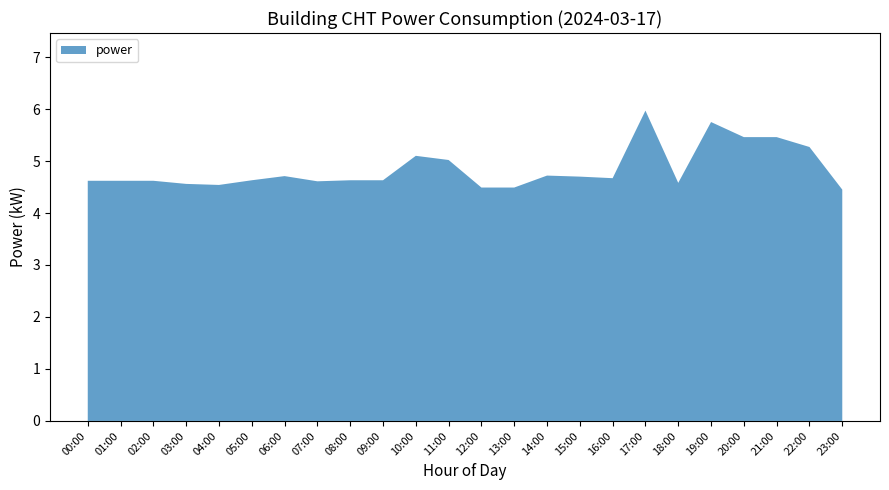

Reading left to right, extract all data points from this chart.

4.6	4.6	4.6	4.6	4.5	4.6	4.7	4.6	4.6	4.6	5.1	5.0	4.5	4.5	4.7	4.7	4.7	6.0	4.6	5.8	5.5	5.5	5.3	4.5